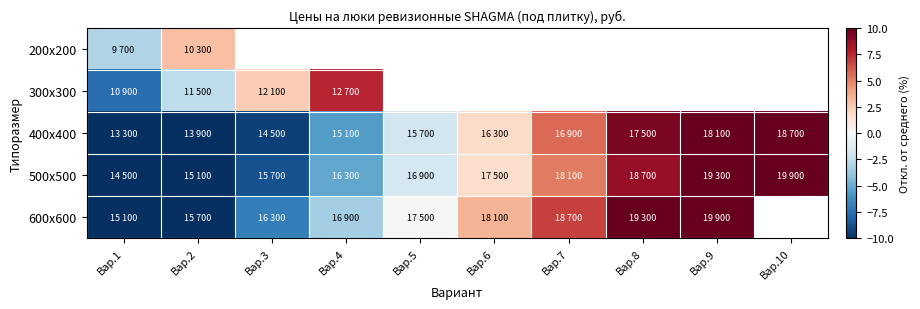

What is the difference between the maximum and minimum values in the 500x500 series?

31.4